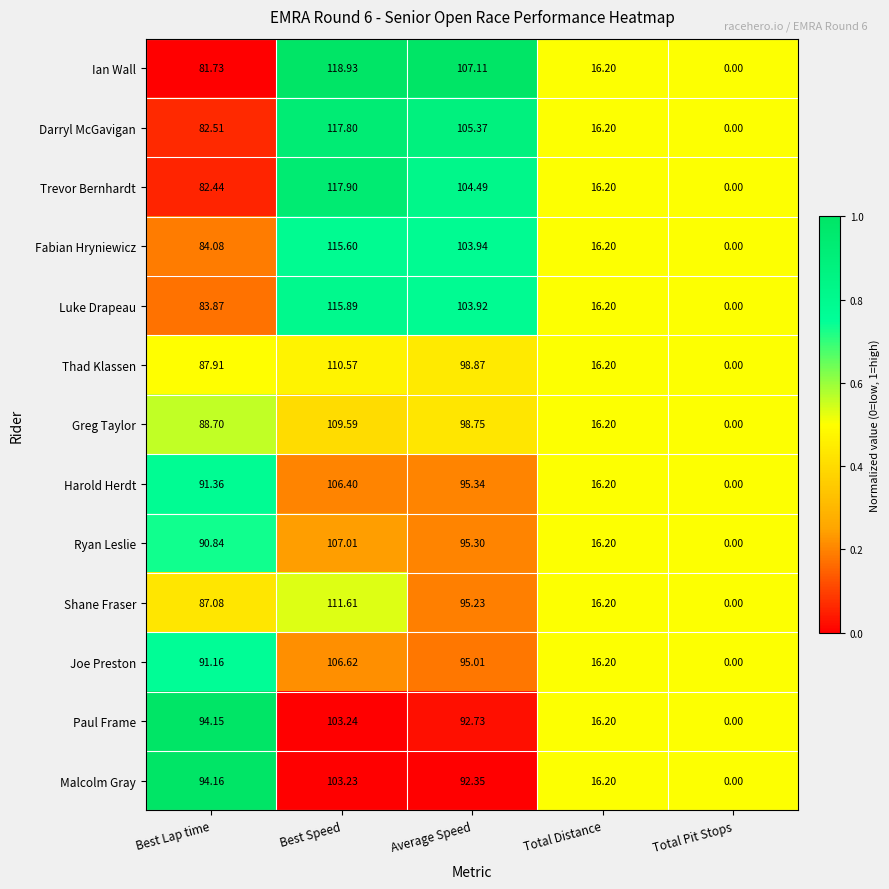

Rank the series by their maximum value, from lowest to highest.

Malcolm Gray, Paul Frame, Harold Herdt, Joe Preston, Ryan Leslie, Greg Taylor, Thad Klassen, Shane Fraser, Fabian Hryniewicz, Luke Drapeau, Darryl McGavigan, Trevor Bernhardt, Ian Wall